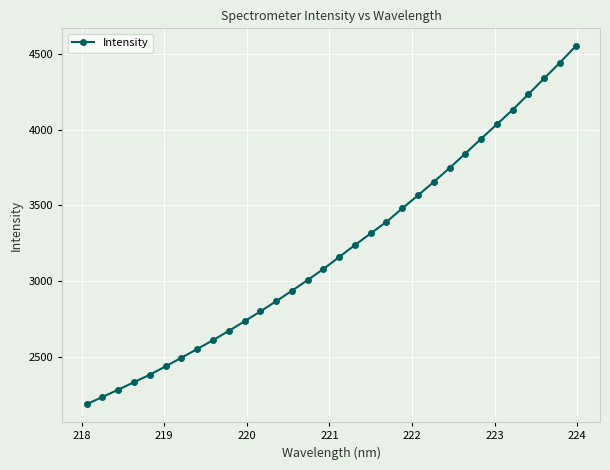

How many data points are less than 3159?

16